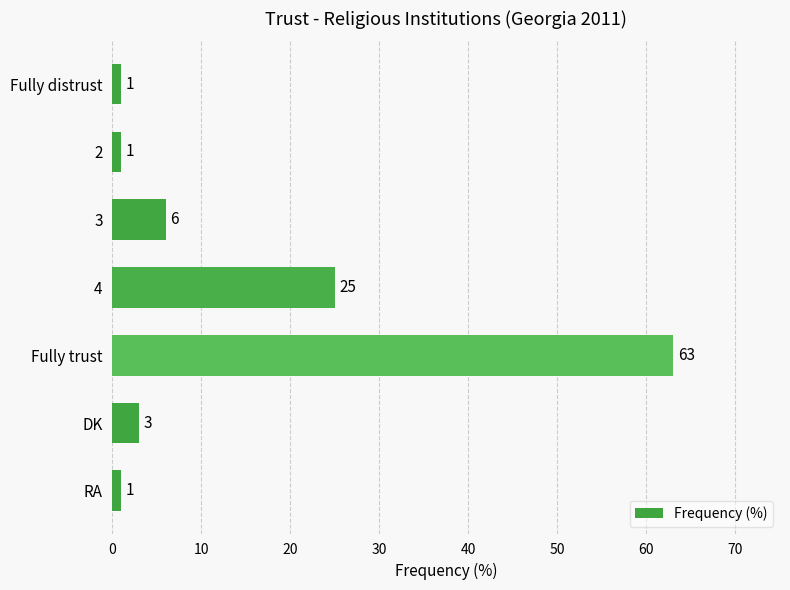

What is the minimum value shown in the chart?

1